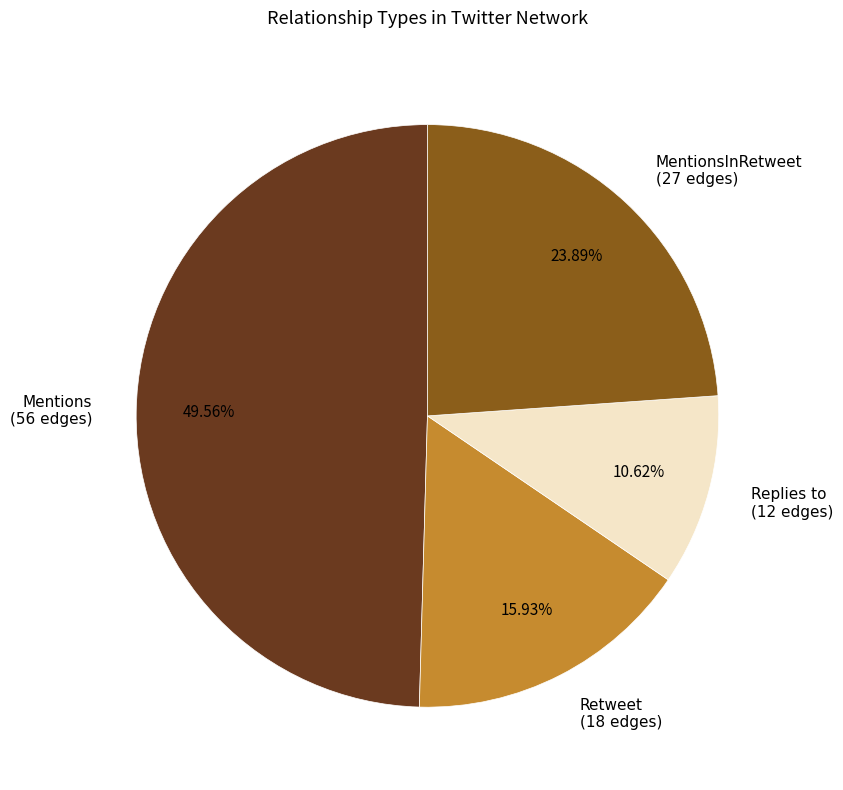

Rank the categories by value from highest to lowest.

Mentions, MentionsInRetweet, Retweet, Replies to